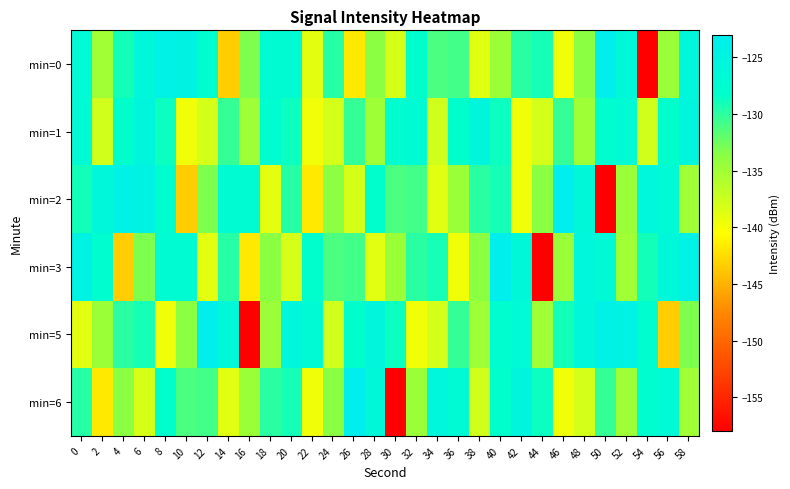

Rank the series at 8 from lowest to highest value.

min=5, min=1, min=6, min=2, min=3, min=0